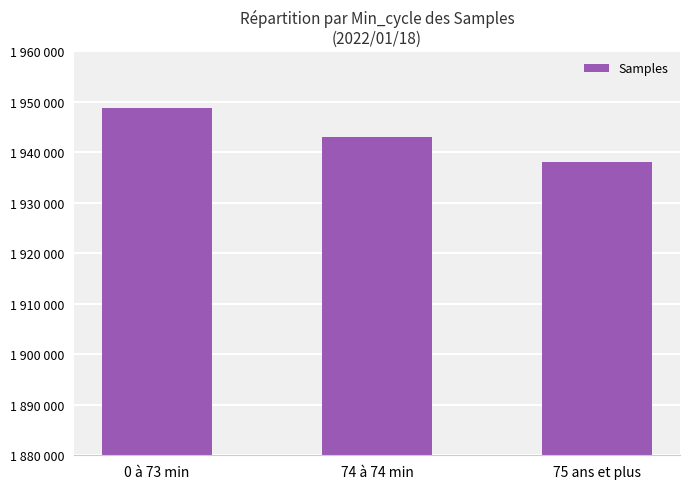

What is the value of the 2nd bar from the left?

1942900